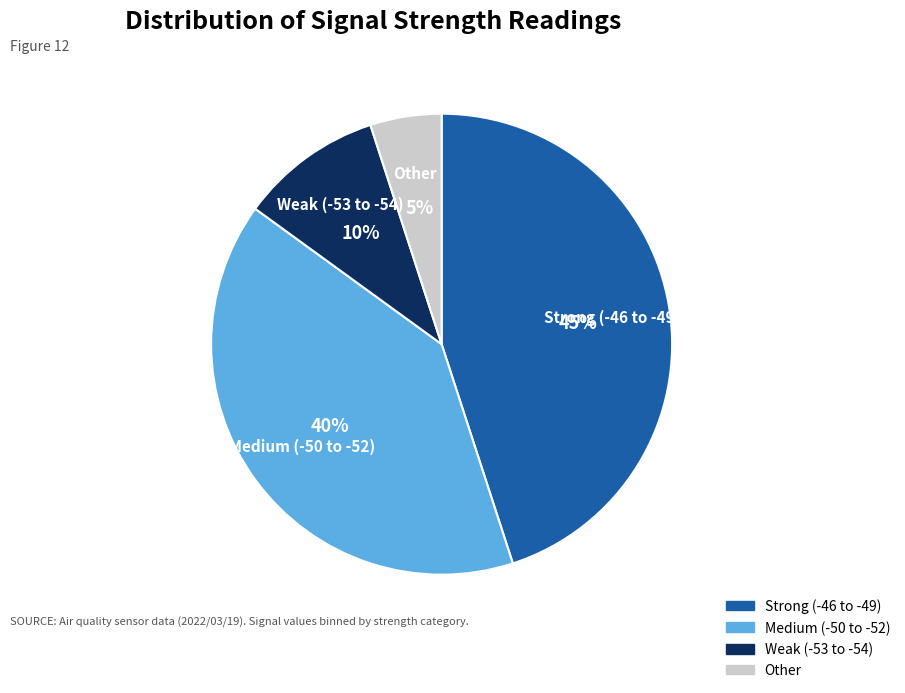

Does any single category account for the majority?

No